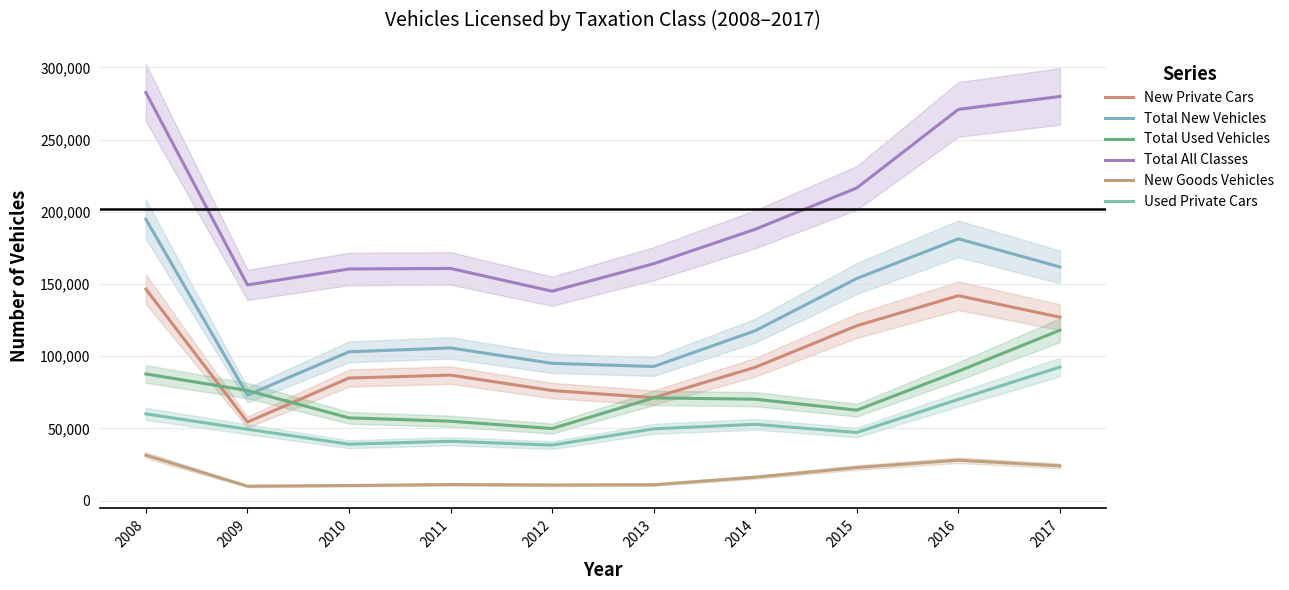

What is the sum of all Total All Classes values?

2017414